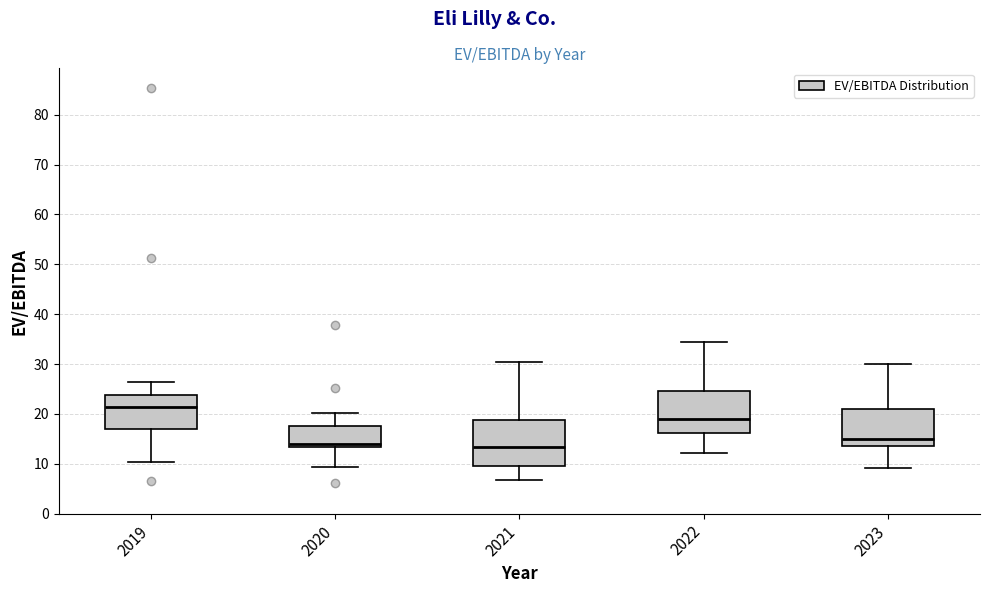

Reading left to right, transcribe this box plot: for each box, give where its median line is, the range the box spans, and where its two whiskers end, as read against the y-axis. The values are not printed on the chart, so give them approximately, as read against the axis.

2019: median 21, box 17 to 24, whiskers 10 to 26
2020: median 14, box 13 to 18, whiskers 9 to 20
2021: median 13, box 10 to 19, whiskers 7 to 31
2022: median 19, box 16 to 25, whiskers 12 to 34
2023: median 15, box 14 to 21, whiskers 9 to 30